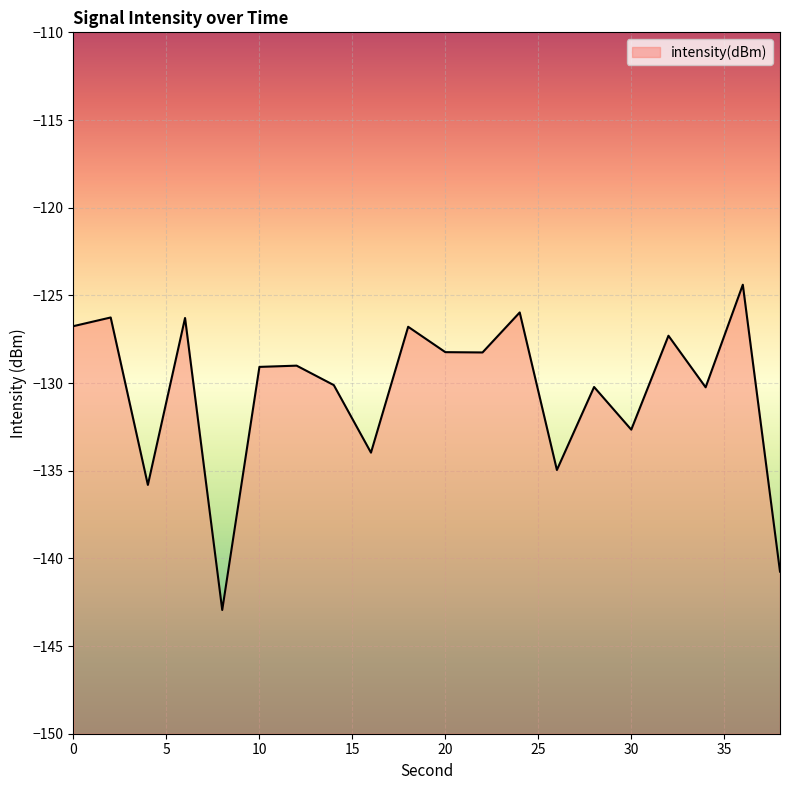

What is the value of the 12th point from the left?

-128.3